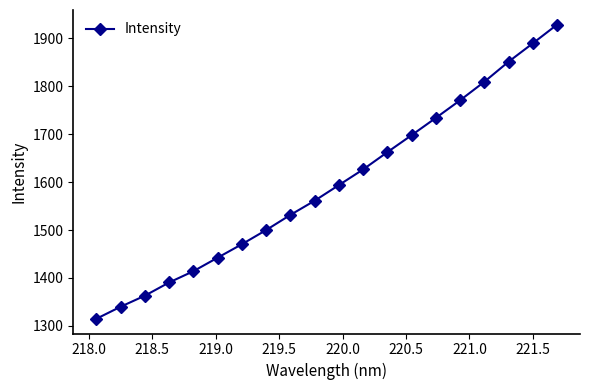

What is the minimum value shown in the chart?

1314.9